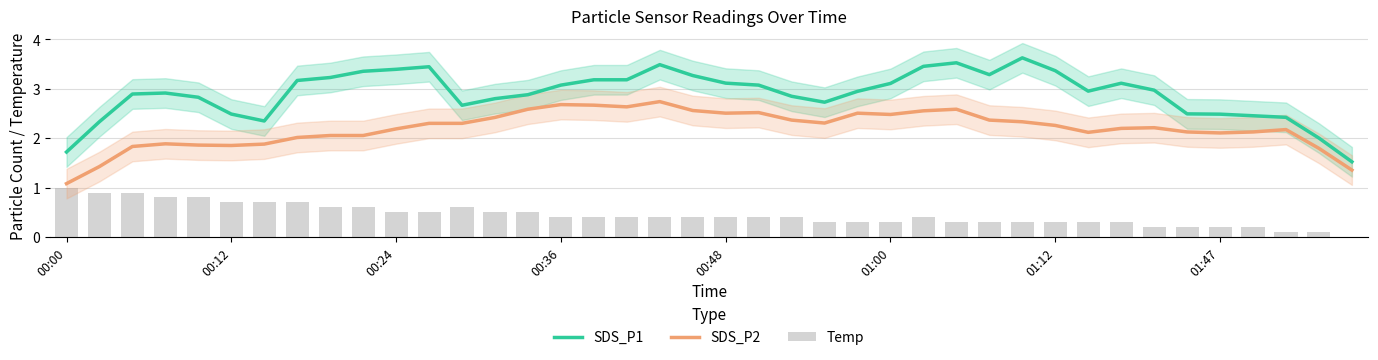

What is the highest value of the SDS_P2 series?

2.7